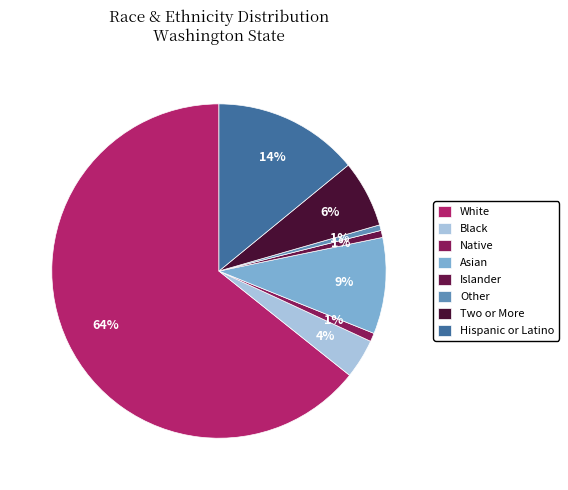

To the nearest percent, what is the combined percentage of Black and Native?

5%